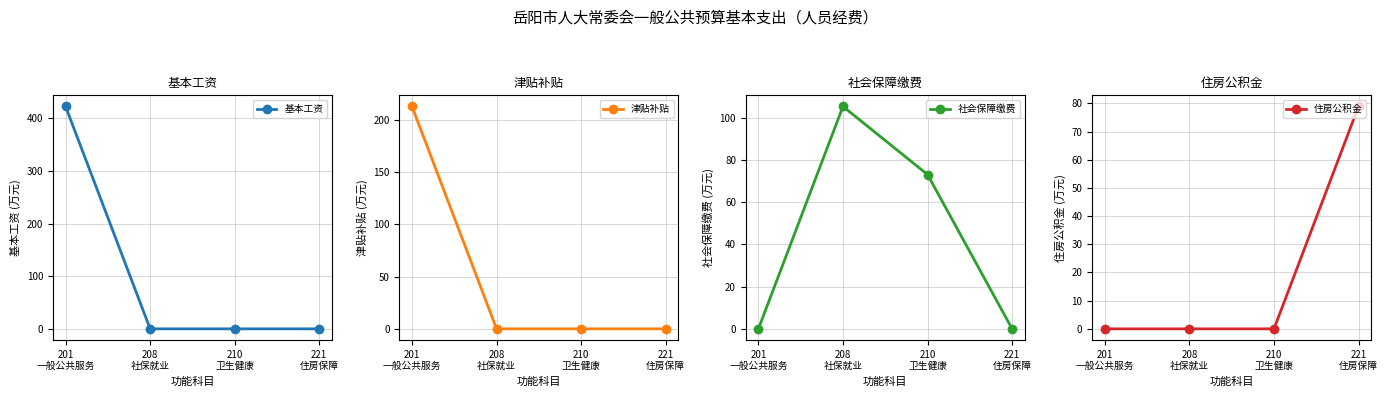

What is the difference between the maximum and minimum values in the 基本工资 series?

422.4